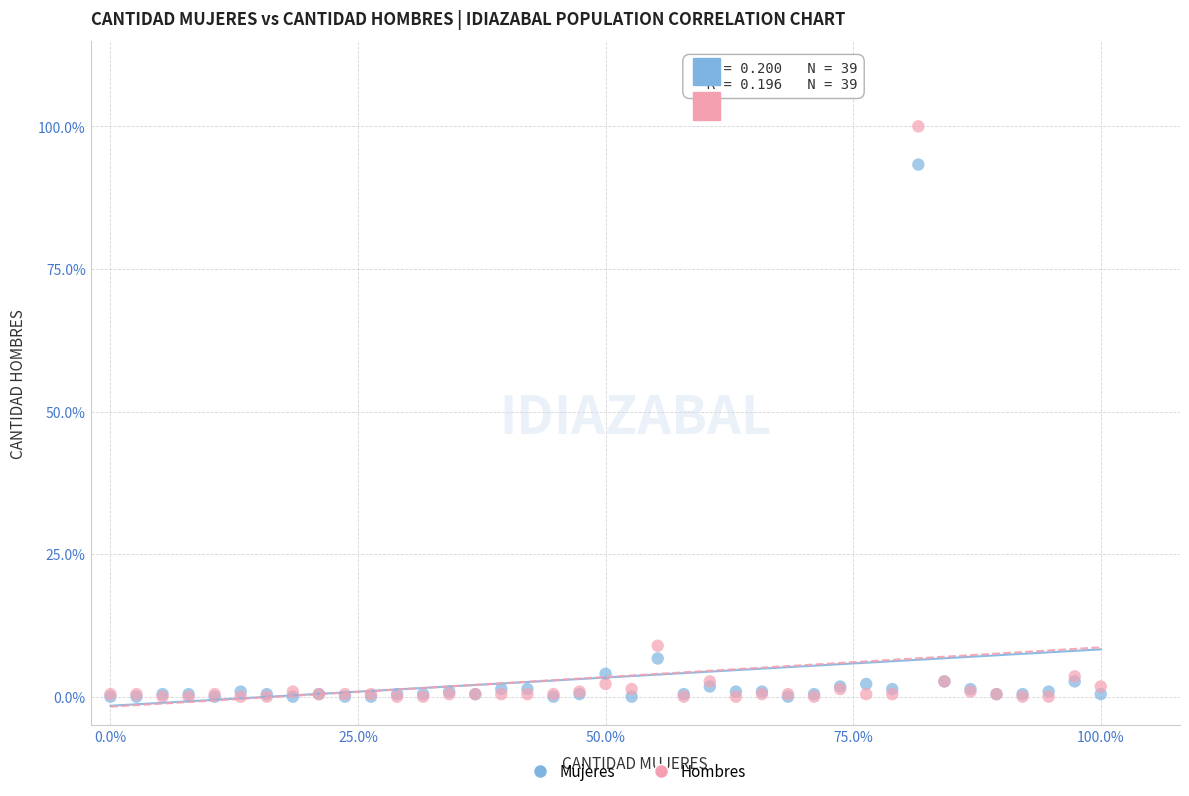

What are all the series names shown in the legend?

Mujeres, Hombres